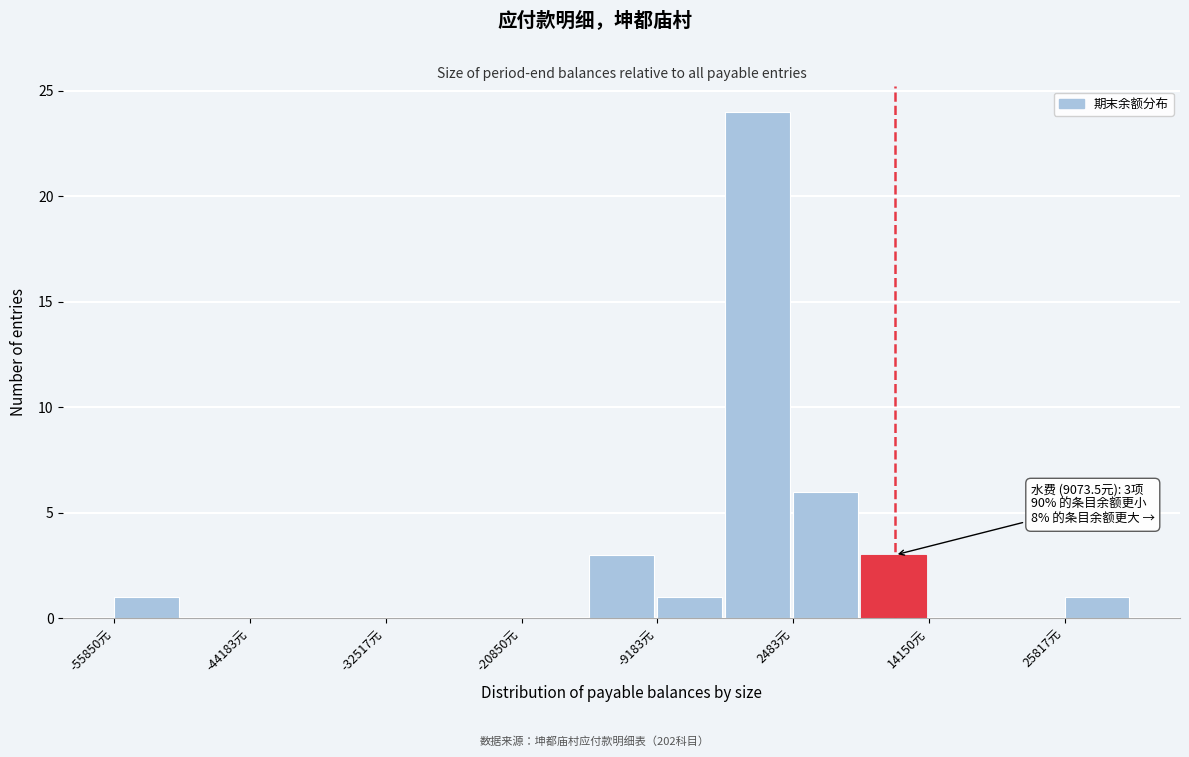

Read against the x-axis, roughly where is the centre of the tallest bar?

0